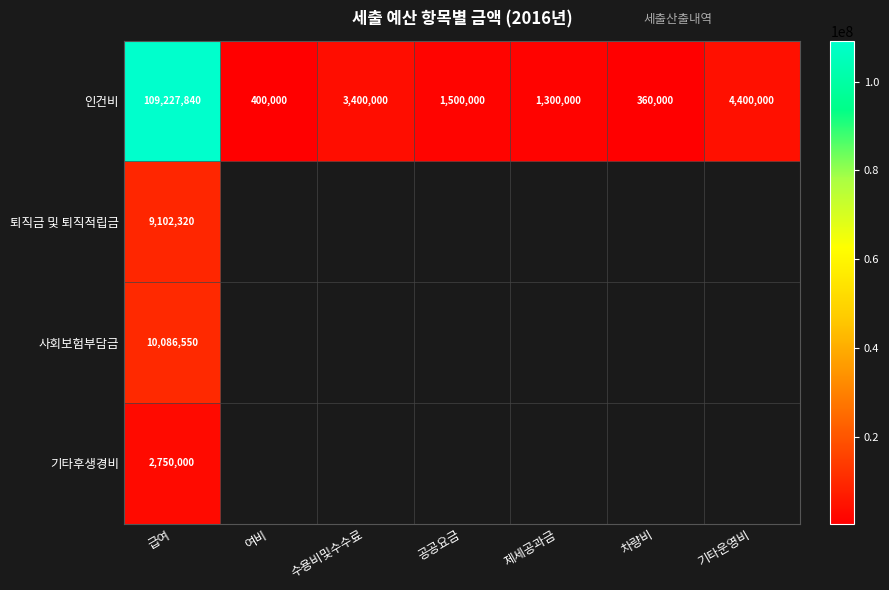

Rank the categories by 인건비 value from lowest to highest.

차량비, 여비, 제세공과금, 공공요금, 수용비및수수료, 기타운영비, 급여